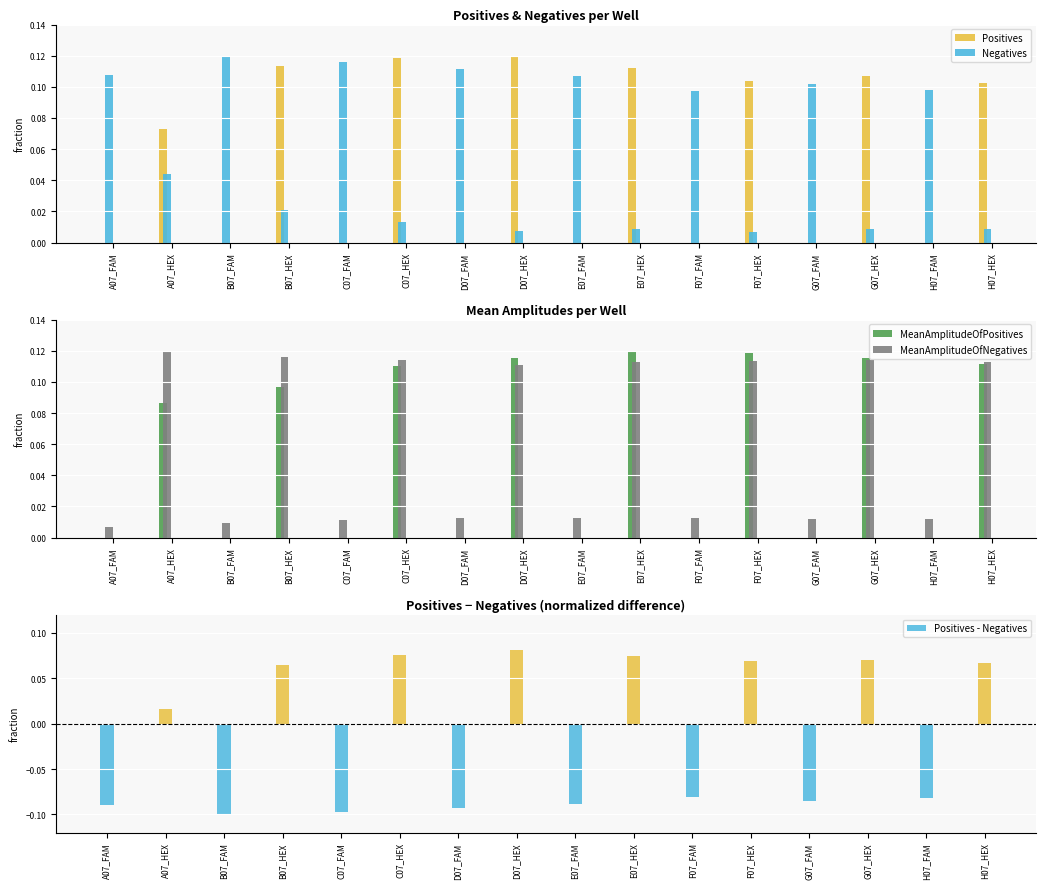

At how many categories does at least one series exceed 0?

16